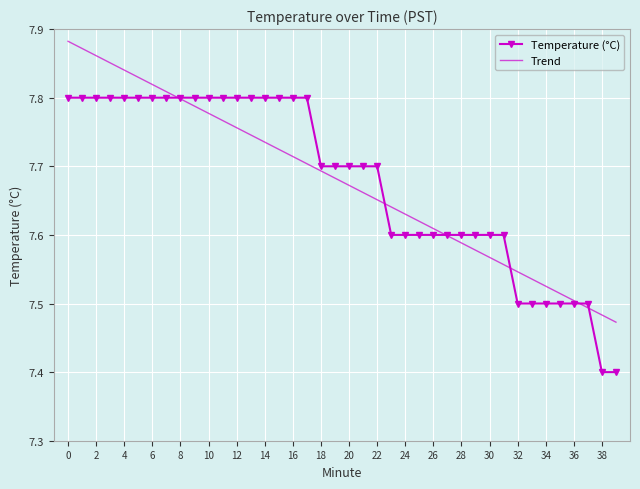

What is the smallest value displayed?

7.4